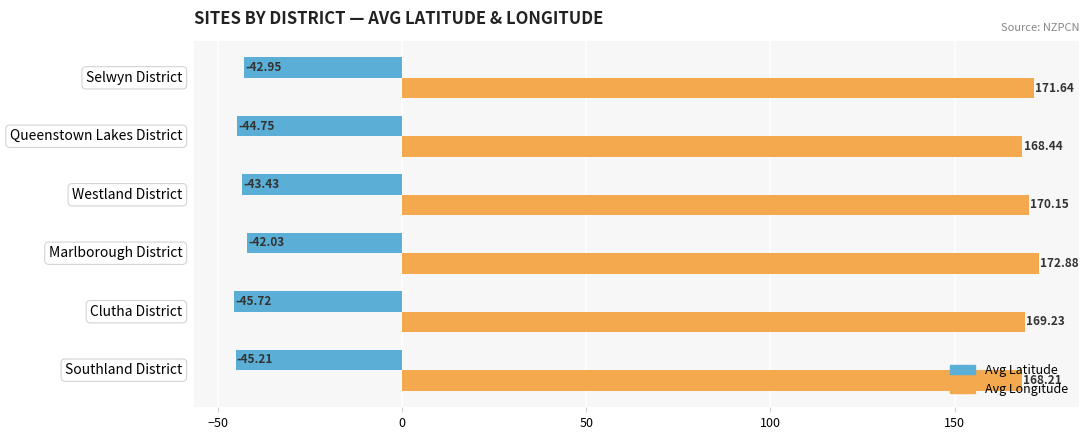

What is the sum of all Avg Latitude values?

-264.1